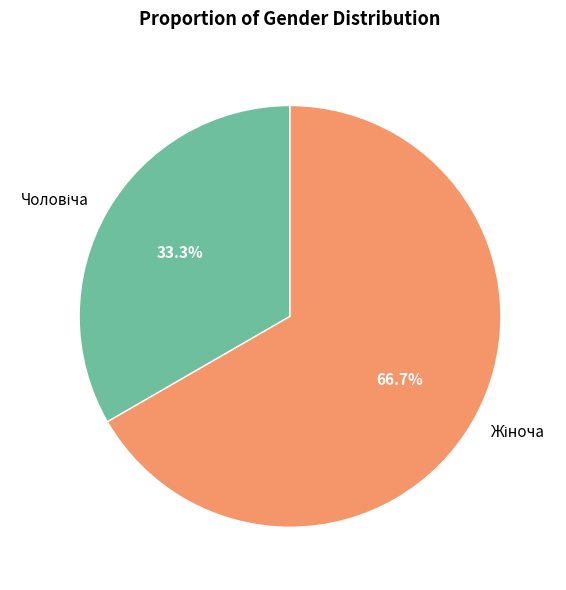

Is there a majority slice in this chart?

Yes